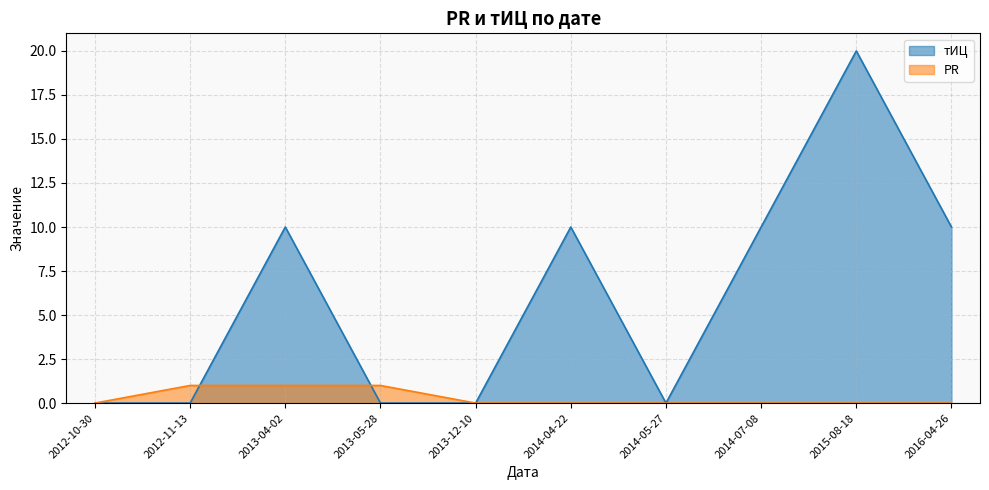

In тИЦ, how many points are higher than both neighbors (excluding endpoints)?

3